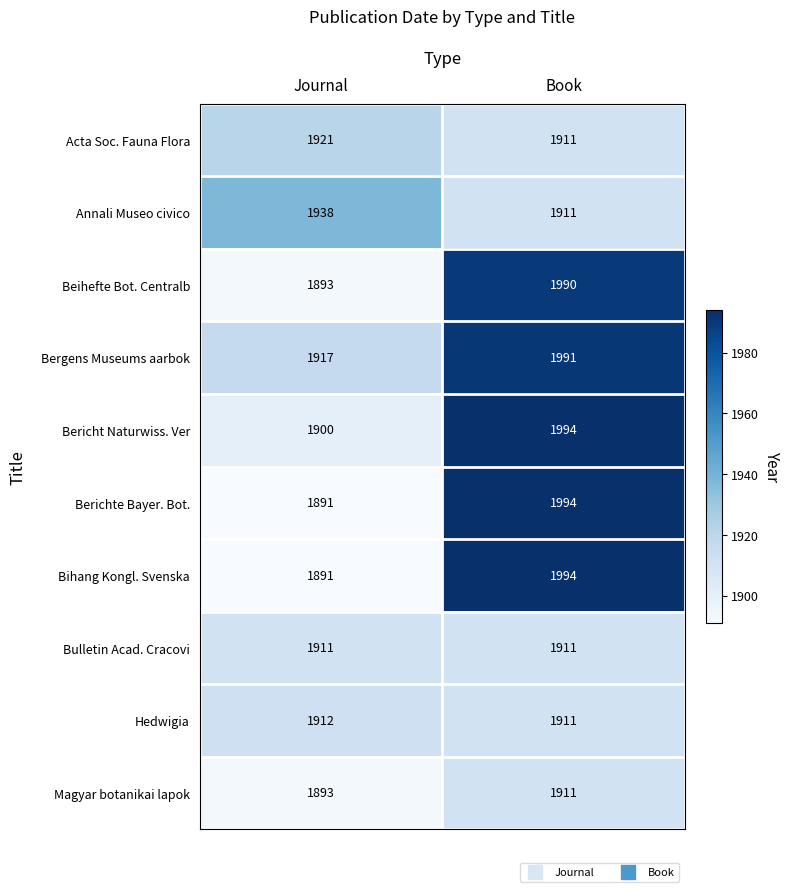

Reading left to right, list all the values displayed in this chart.

Acta Soc. Fauna Flora: 1921	1911
Annali Museo civico: 1938	1911
Beihefte Bot. Centralb: 1893	1990
Bergens Museums aarbok: 1917	1991
Bericht Naturwiss. Ver: 1900	1994
Berichte Bayer. Bot.: 1891	1994
Bihang Kongl. Svenska: 1891	1994
Bulletin Acad. Cracovi: 1911	1911
Hedwigia: 1912	1911
Magyar botanikai lapok: 1893	1911